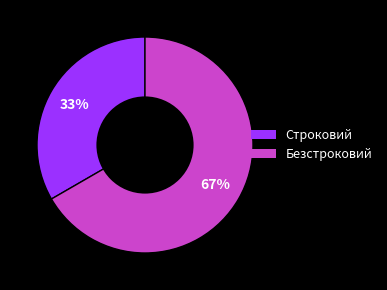

The Безстроковий slice represents 58% of the pie. True or false?

False